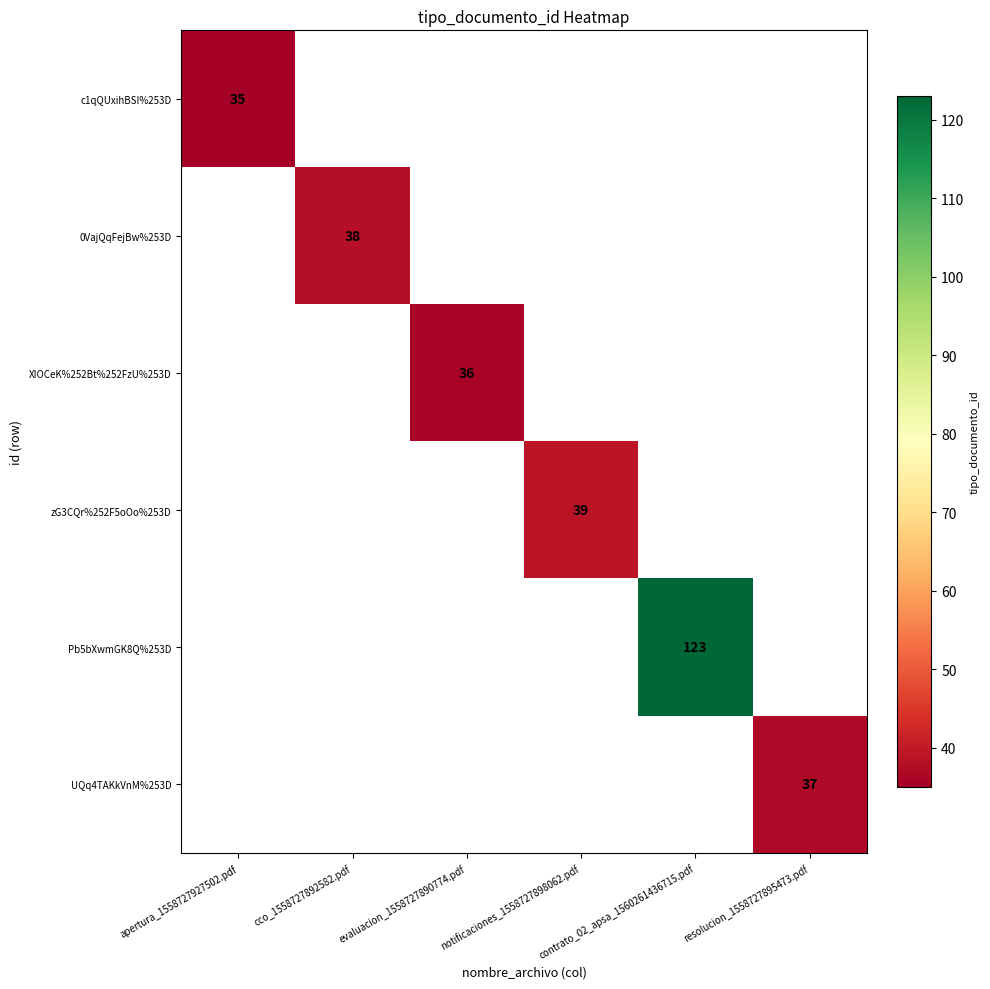

Between notificaciones_1558727898062.pdf and contrato_02_apsa_1560261436715.pdf, which is larger?

contrato_02_apsa_1560261436715.pdf